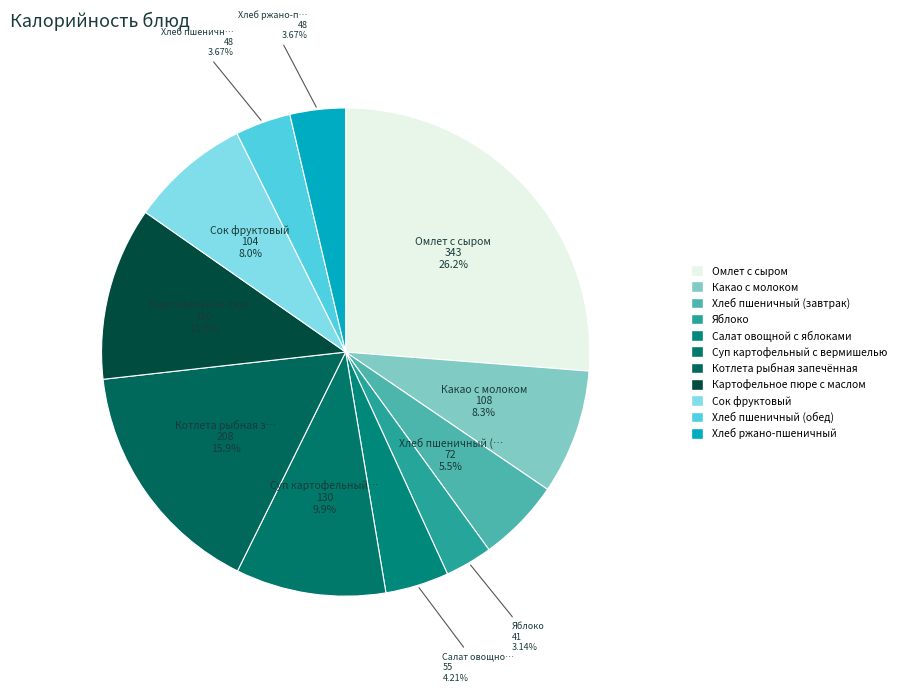

To the nearest percent, what is the combined percentage of Омлет с сыром and Хлеб пшеничный (обед)?

30%